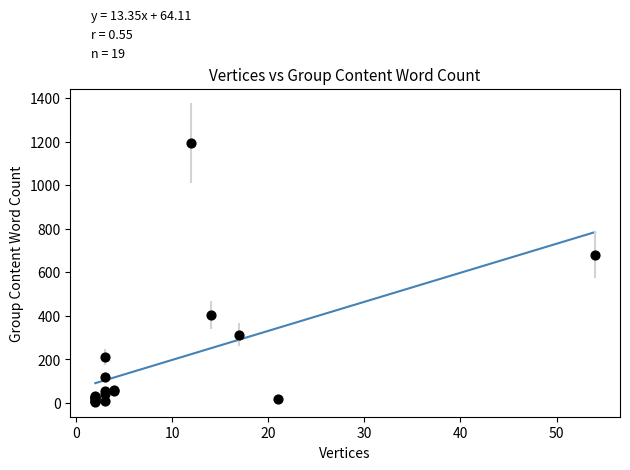

What Y value in the scatter plot is closest to 600?

681